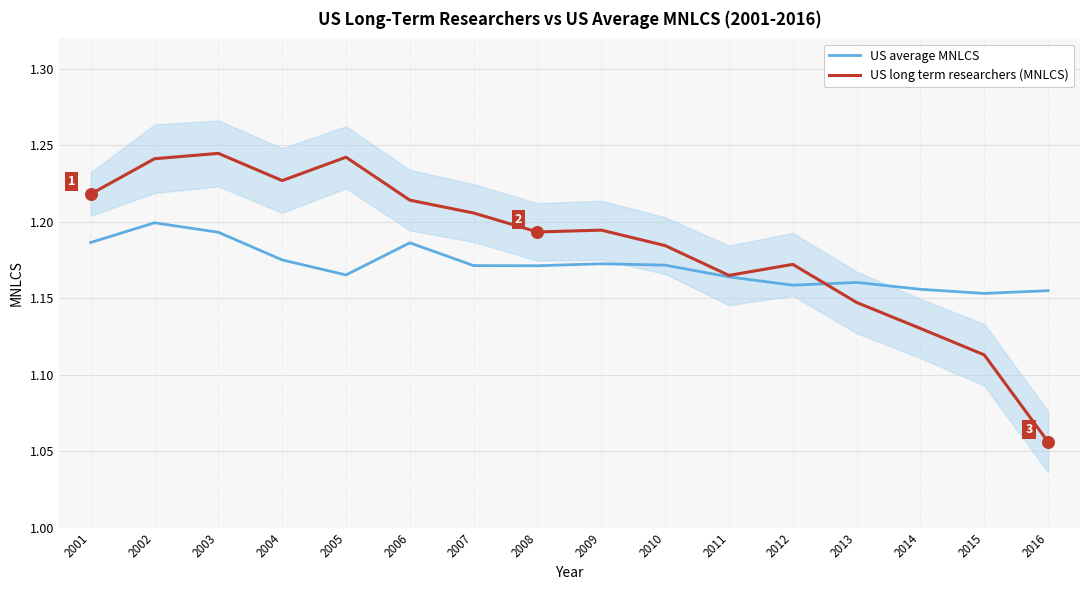

Which series reaches the minimum Y coordinate?

US long term researchers (MNLCS)